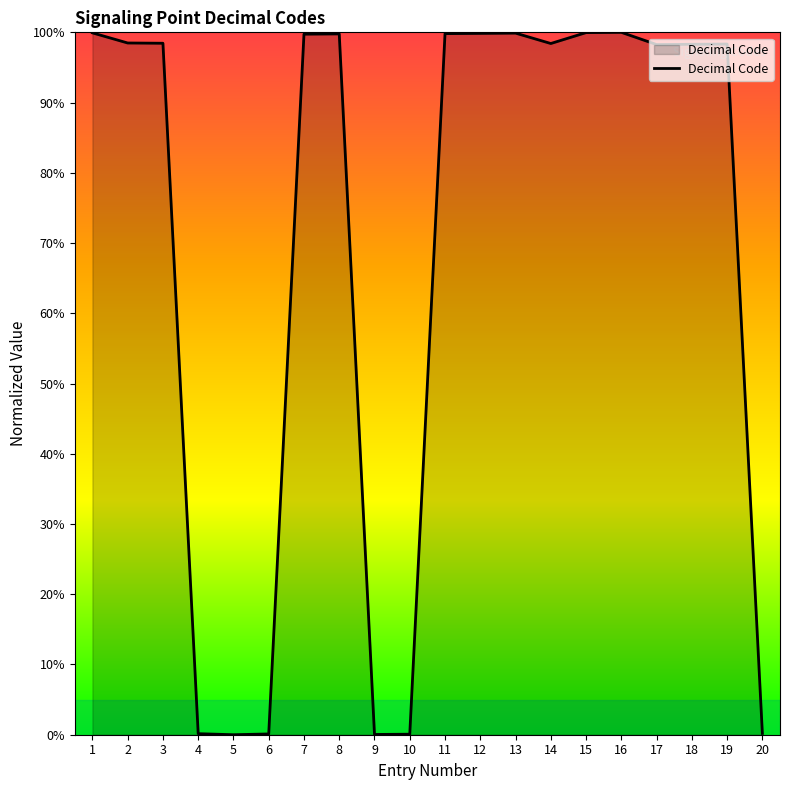

What is the ratio of the value at 1 to the value at 7?

1.0